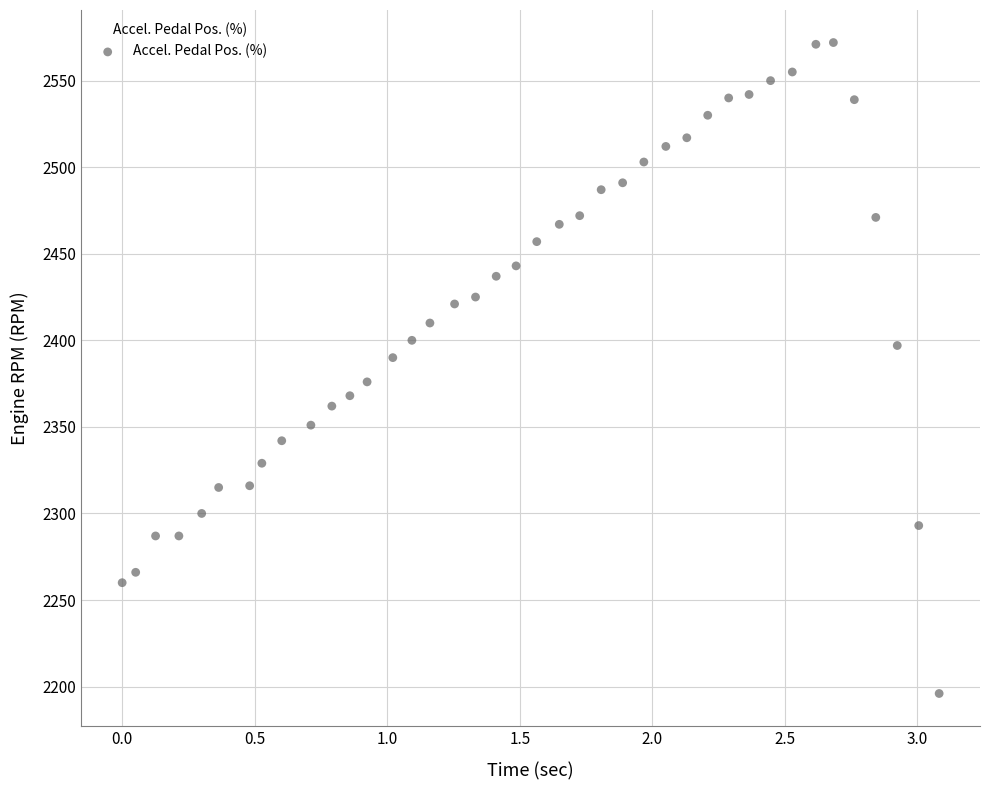

What is the range of Y values (max minus min)?

376